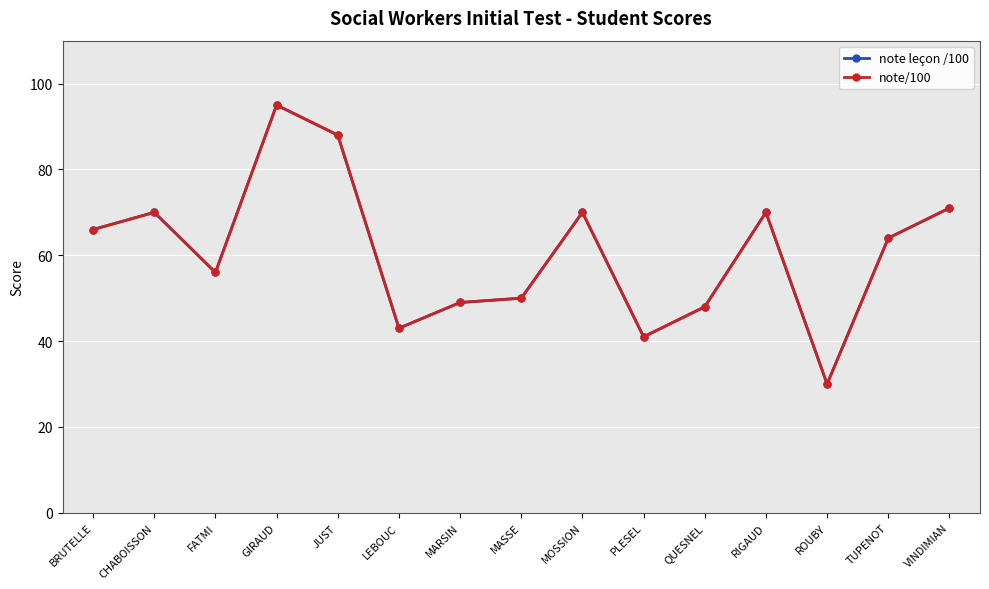

What is the sum of the note leçon /100 values at QUESNEL and FATMI?

104